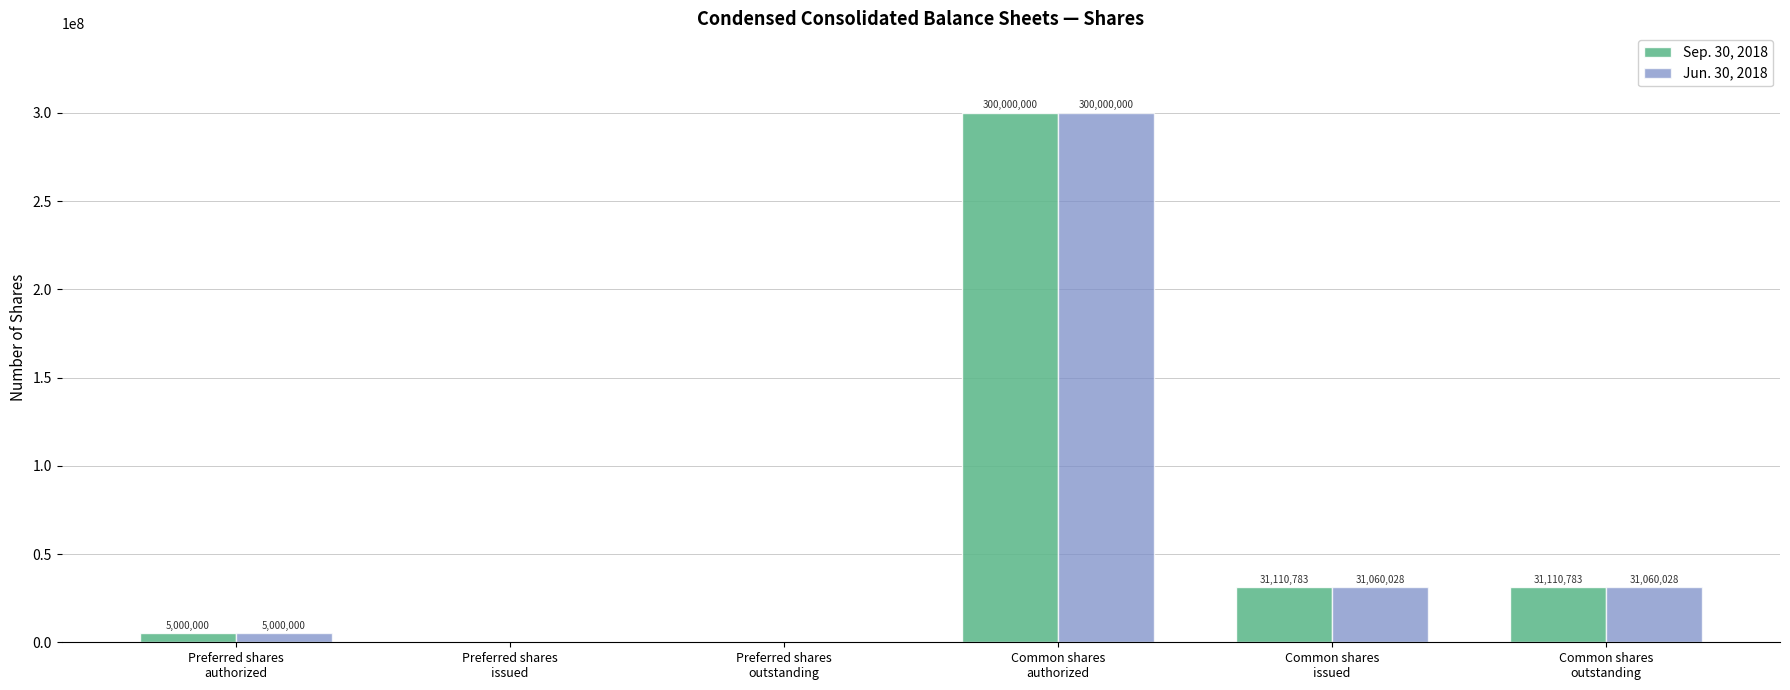

True or false: Jun. 30, 2018 has a value of 503352549 at Common shares
authorized.

False